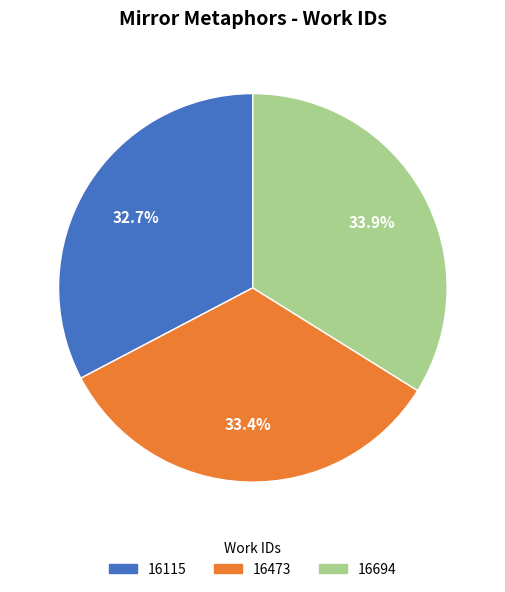

True or false: 16694 accounts for 34% of the total.

True